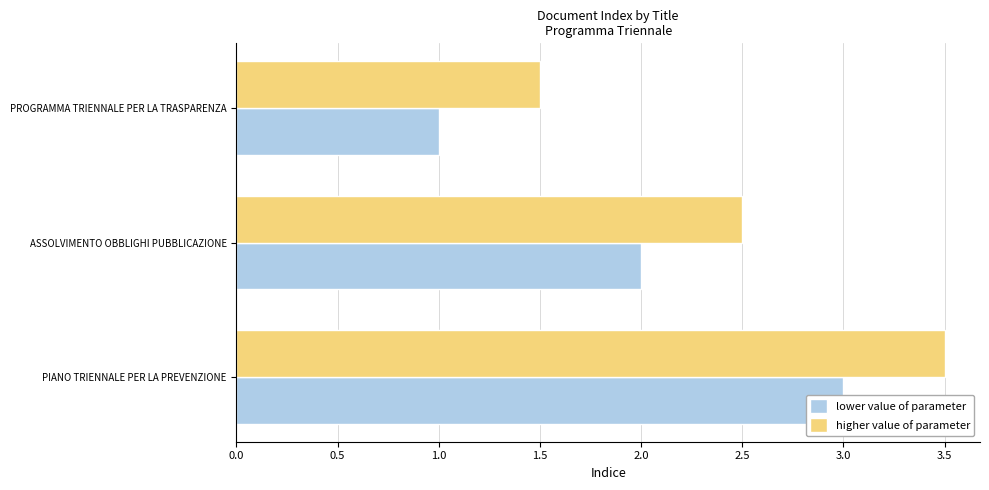

Count the higher value of parameter values in the range 1 to 3.

2